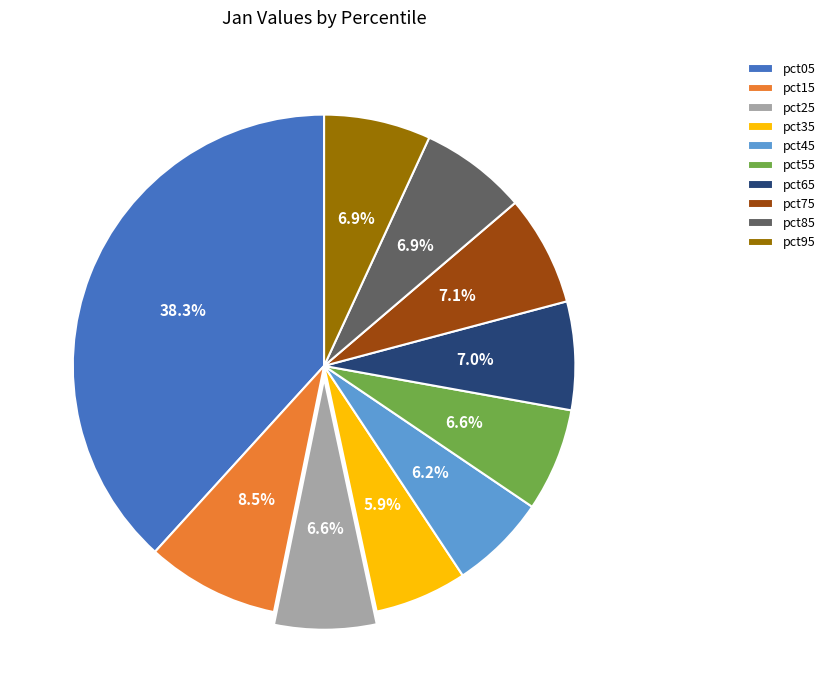

Does pct85 account for over 50% of the chart?

No